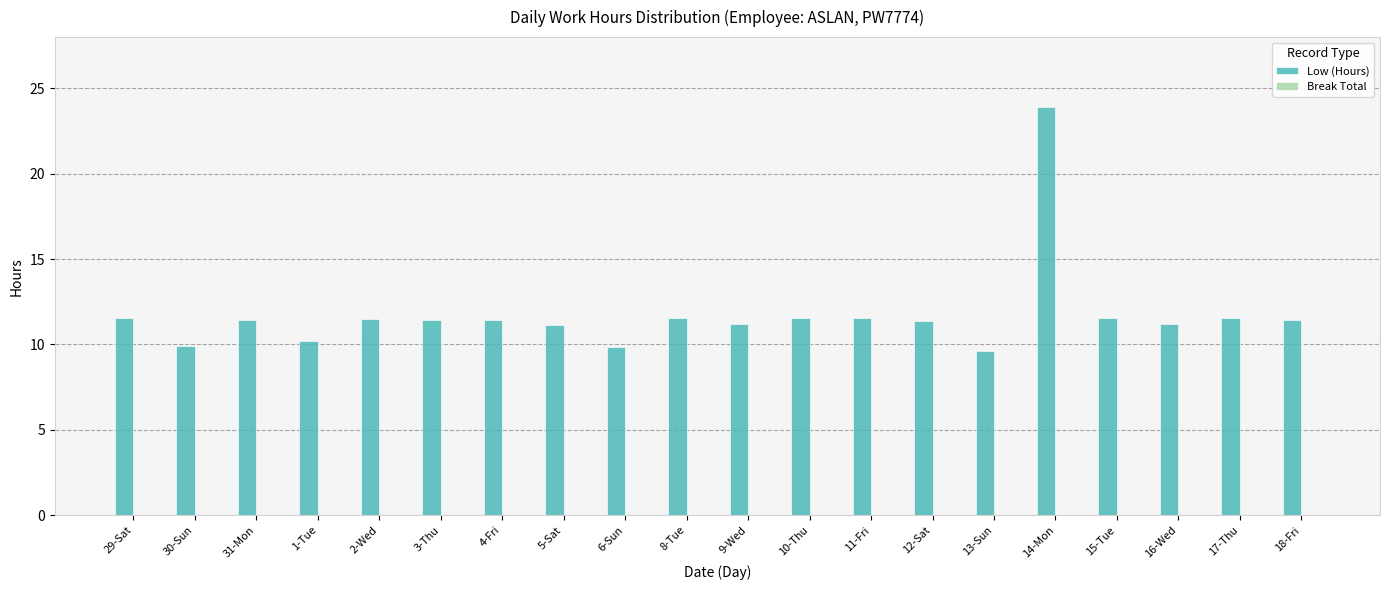

What is the sum of the values at 6-Sun and 5-Sat?

21.0